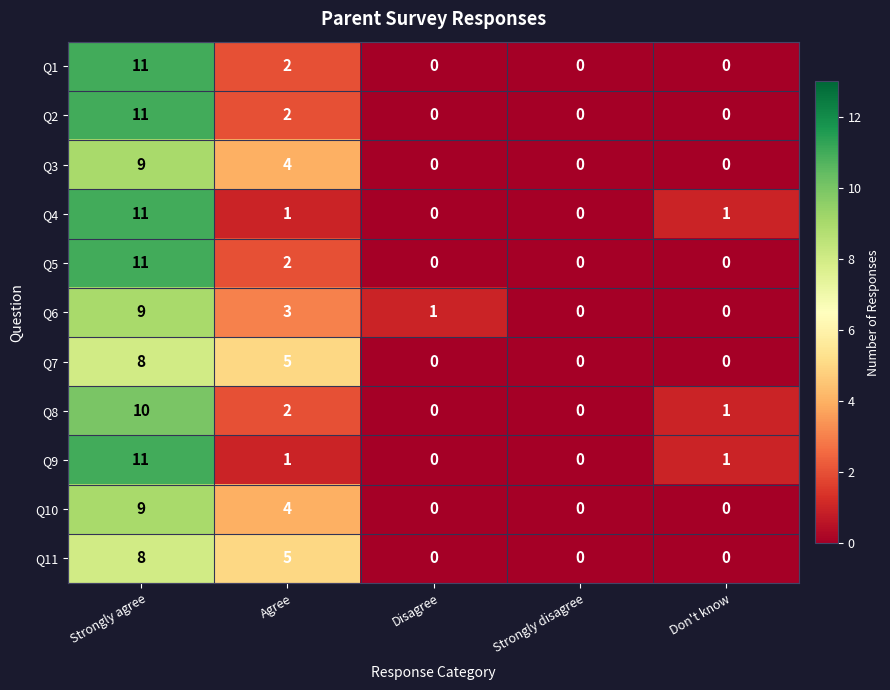

At how many categories does at least one series exceed 8?

1